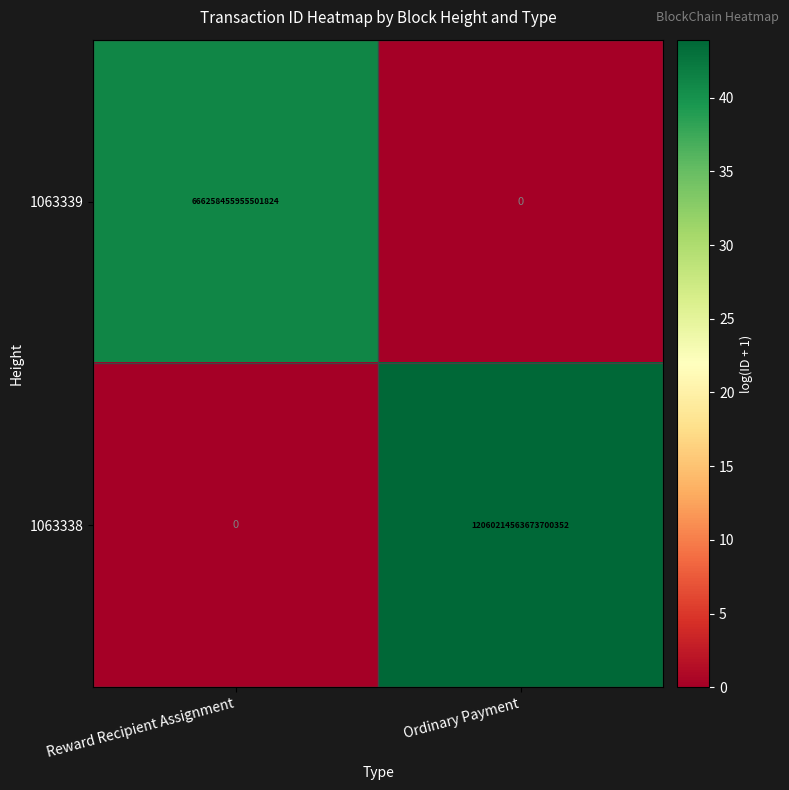

Which series has the largest total across all categories?

1063338